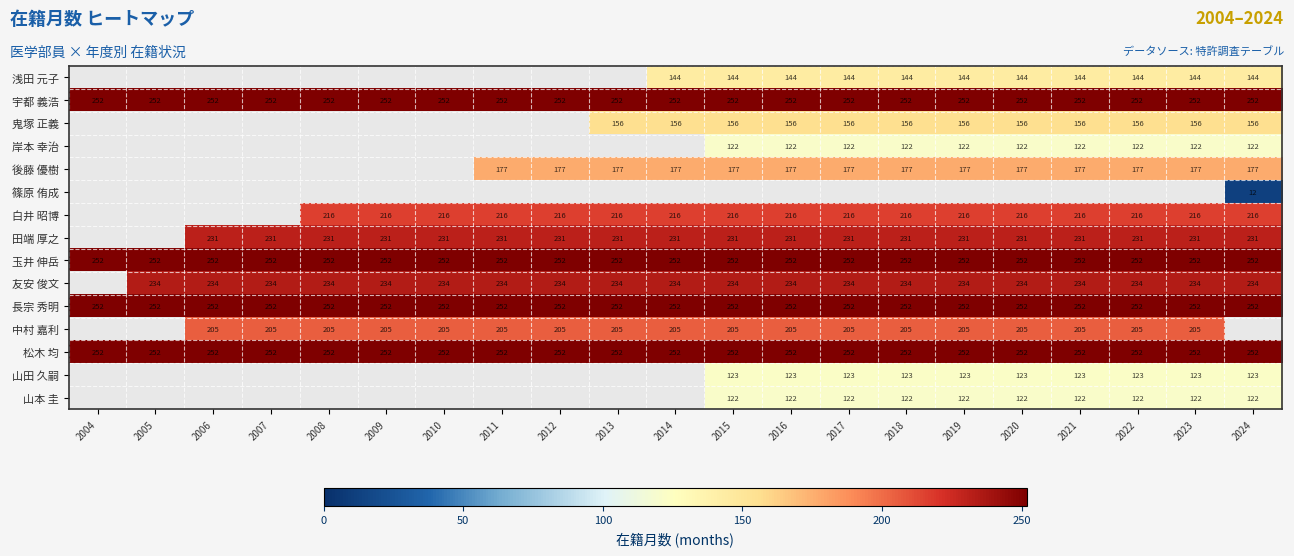

What is the maximum value for 長宗 秀明?

252